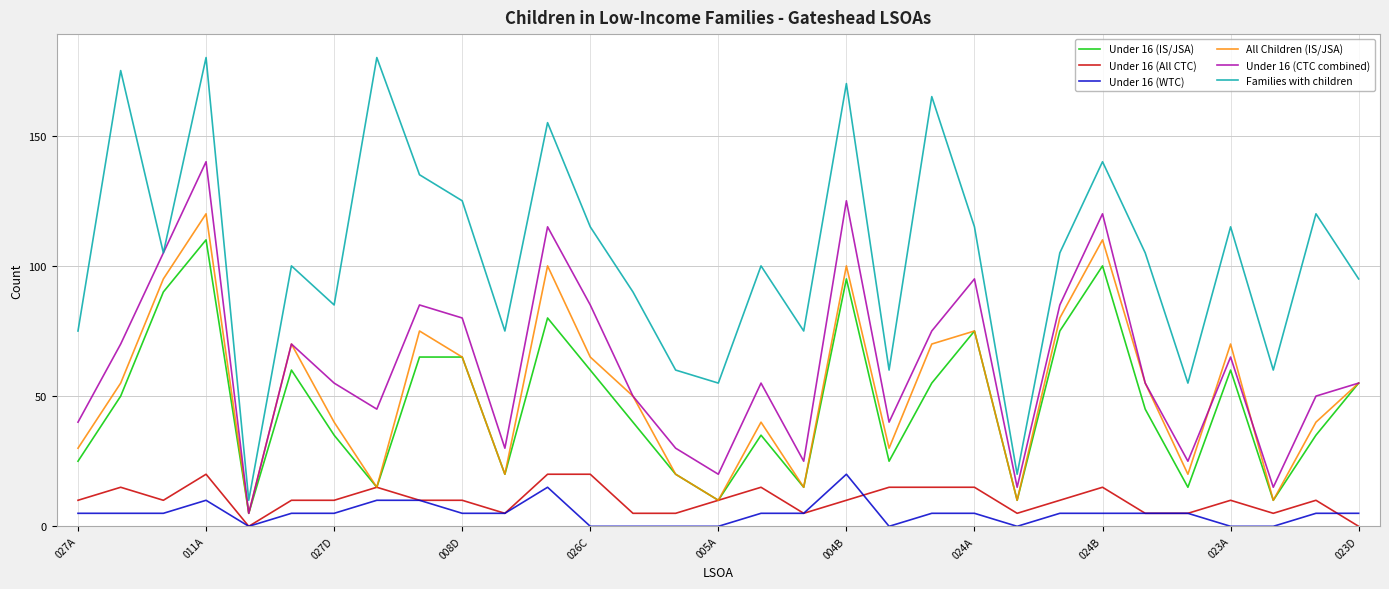

Which series has the widest spread of values?

Families with children